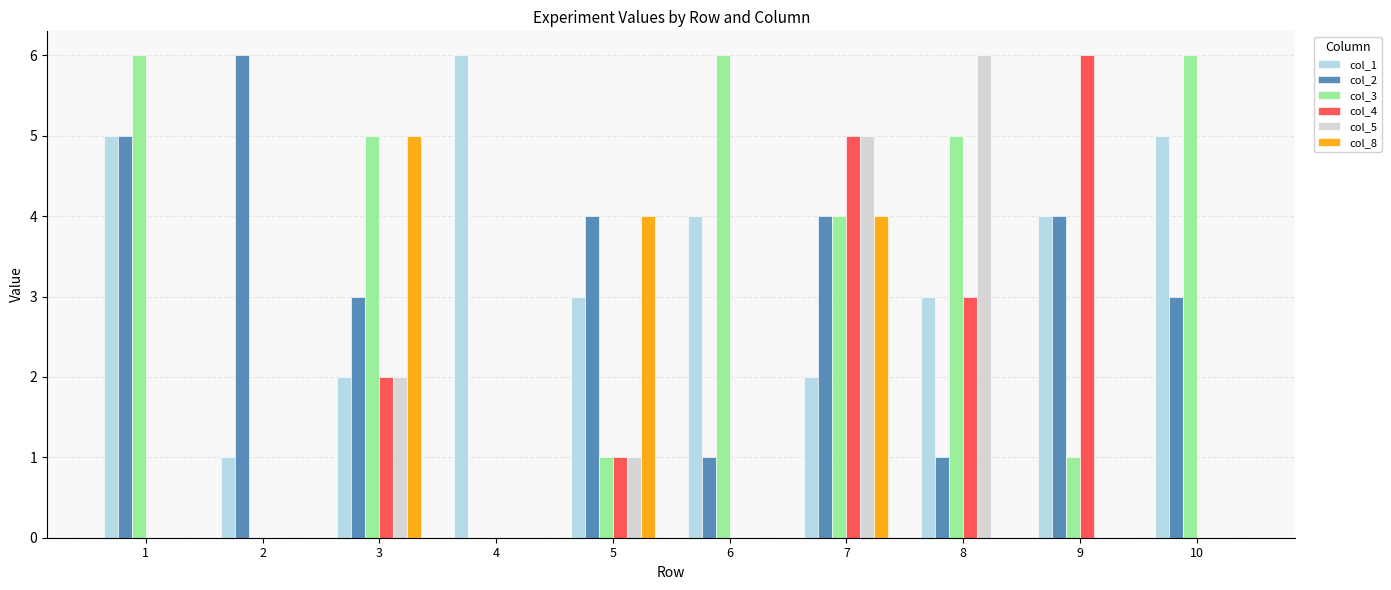

Between 2 and 4, which series saw the biggest shift?

col_2